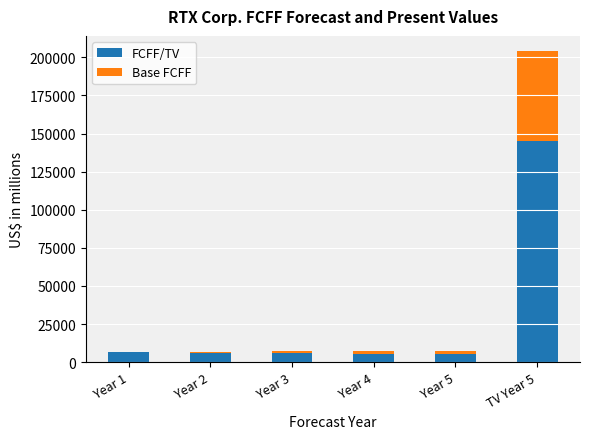

What is the maximum value for FCFF/TV?

145091